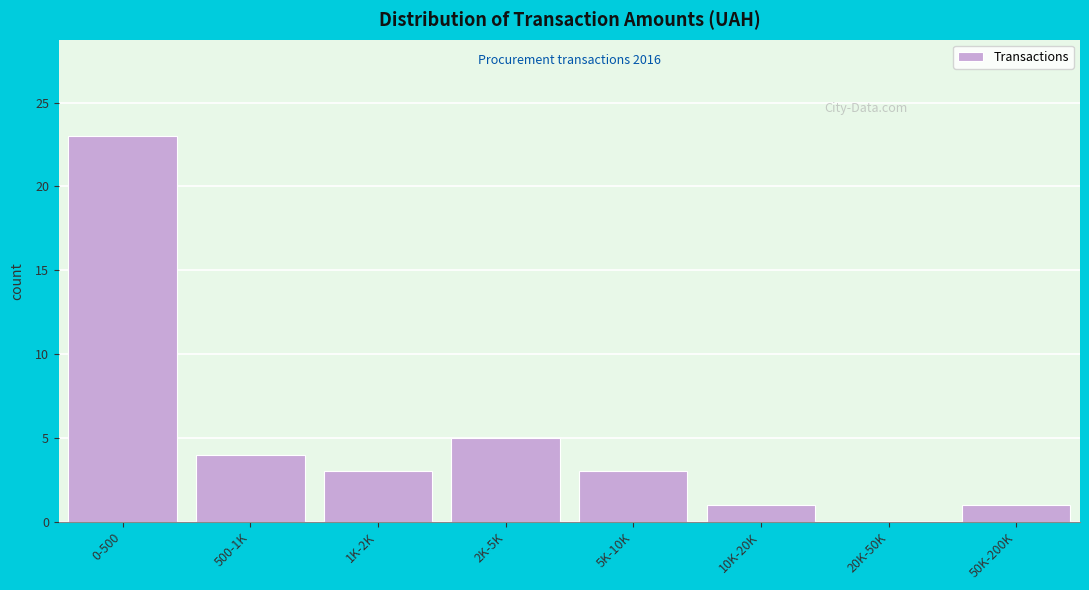

Reading left to right, extract all data points from this chart.

0-500=23	500-1K=4	1K-2K=3	2K-5K=5	5K-10K=3	10K-20K=1	20K-50K=0	50K-200K=1